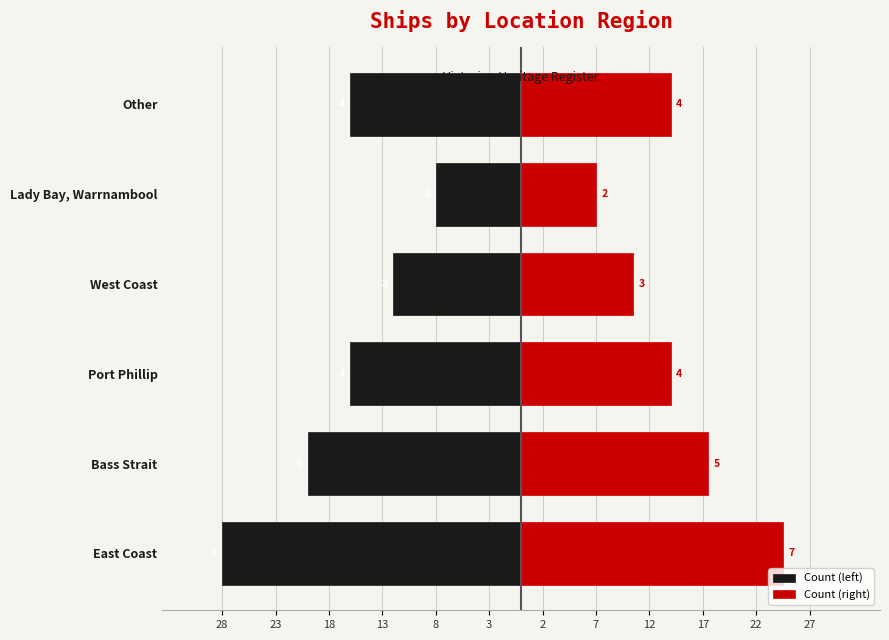

Read the Count (left) value at East Coast.

-28.0